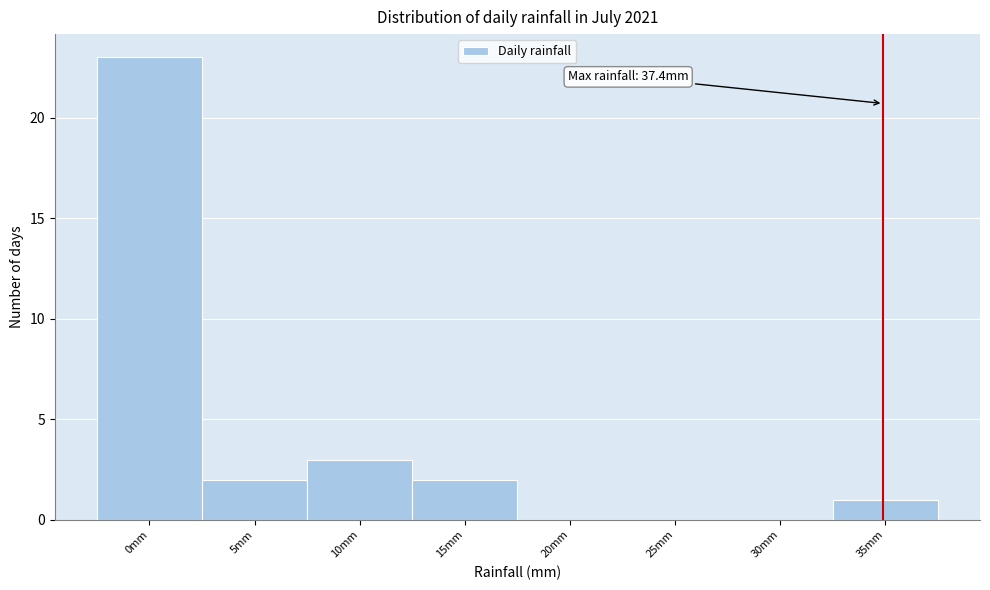

Reading right to left, transcribe all the data shown in this chart.

35mm=1	30mm=0	25mm=0	20mm=0	15mm=2	10mm=3	5mm=2	0mm=23